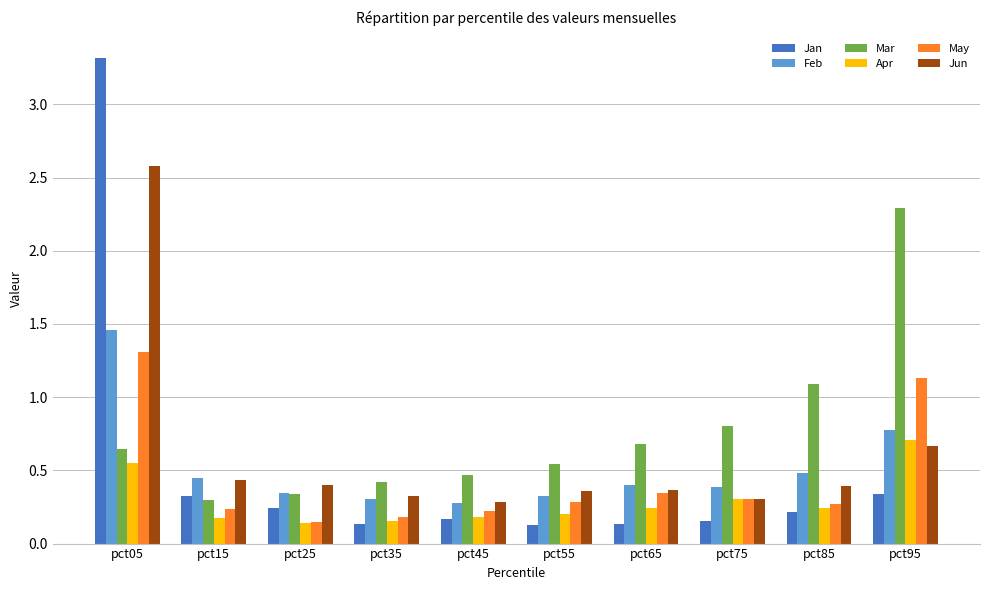

Rank the series by their maximum value, from highest to lowest.

Jan, Jun, Mar, Feb, May, Apr